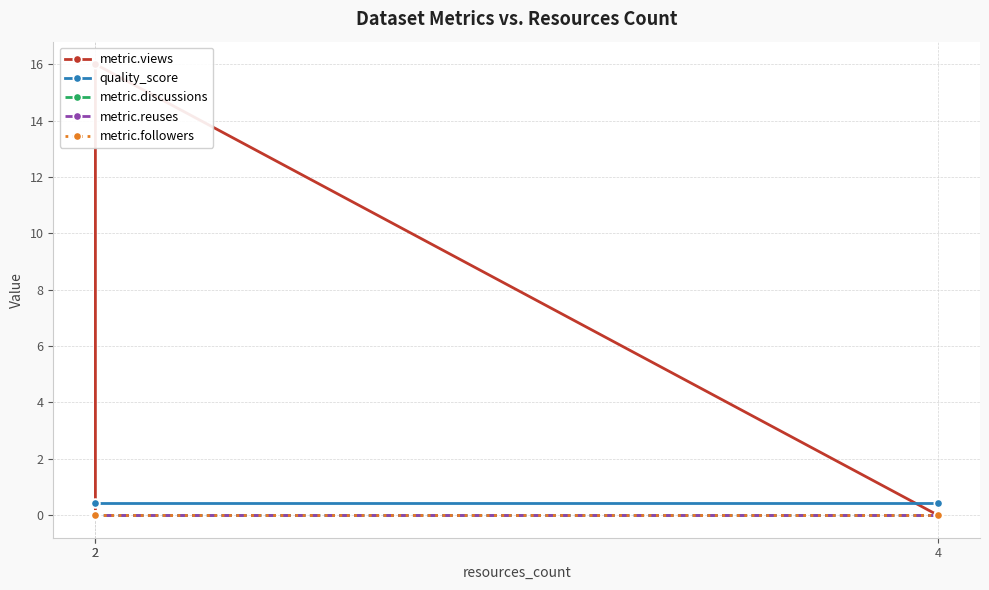

What is the sum of all quality_score values?

1.3